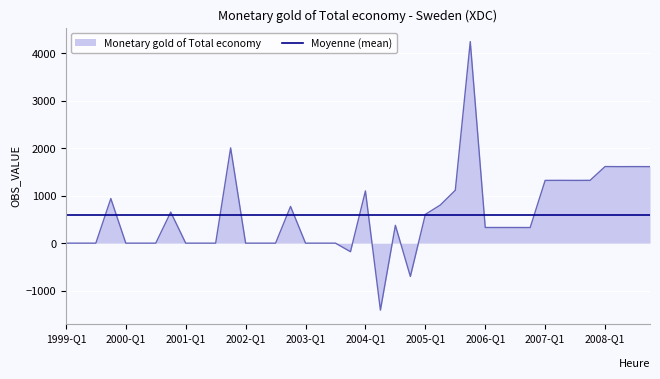

What is the smallest value displayed?

-1412.0